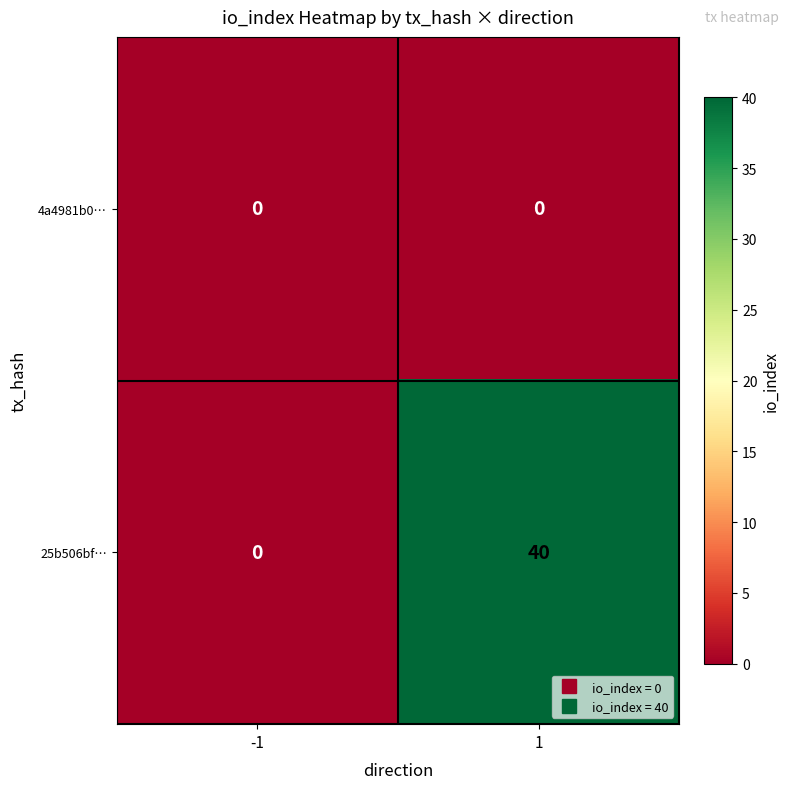

What is the maximum value shown in the chart?

40